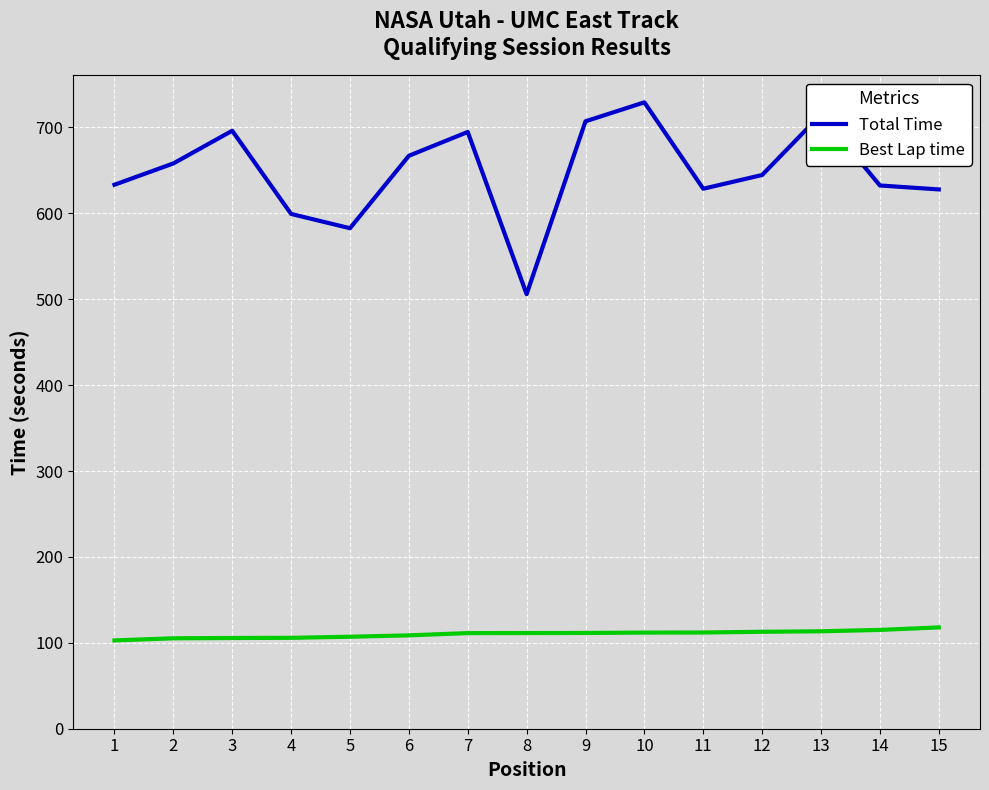

At how many categories does at least one series exceed 146?

15